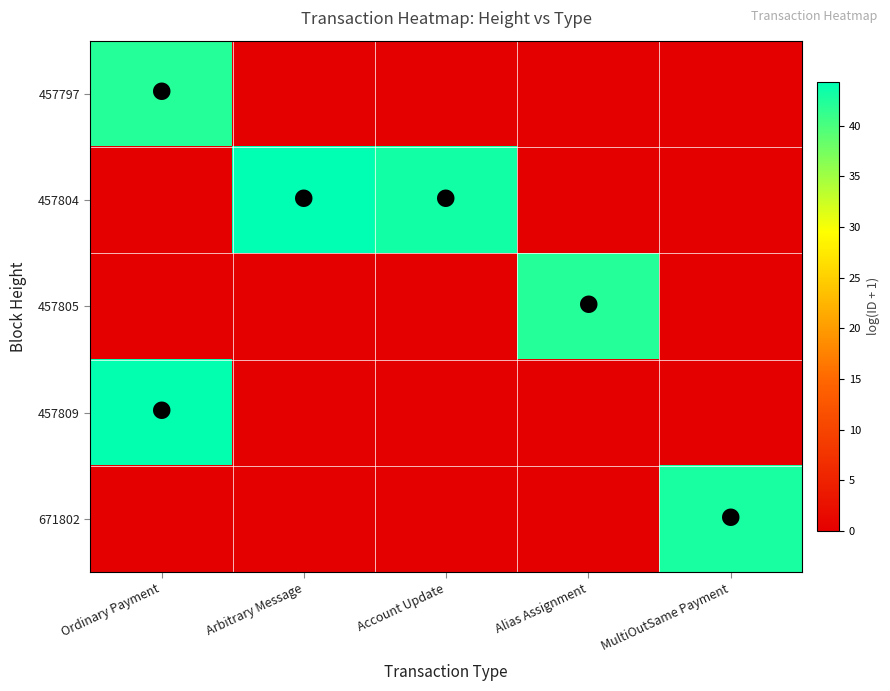

Which series has the largest total across all categories?

457804